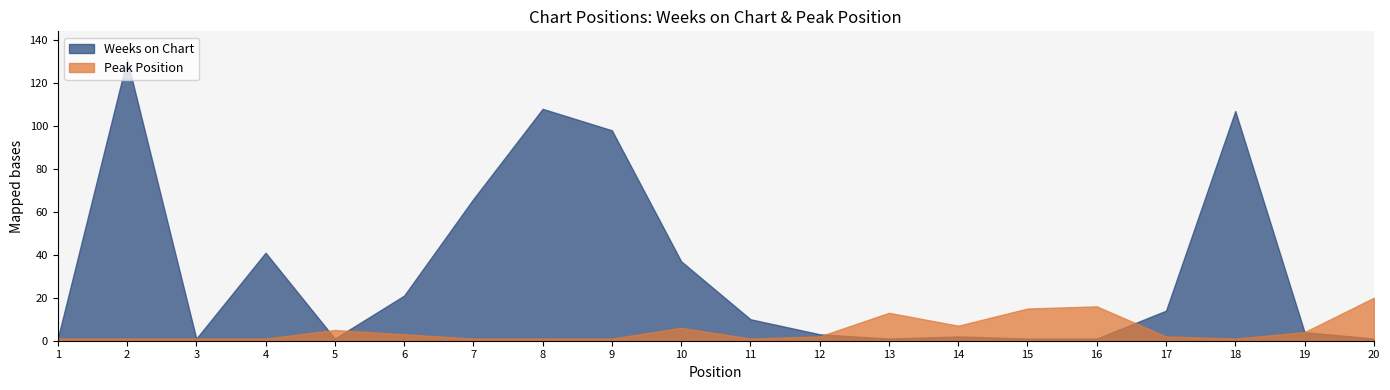

At which label is Peak Position closest to 10?

13